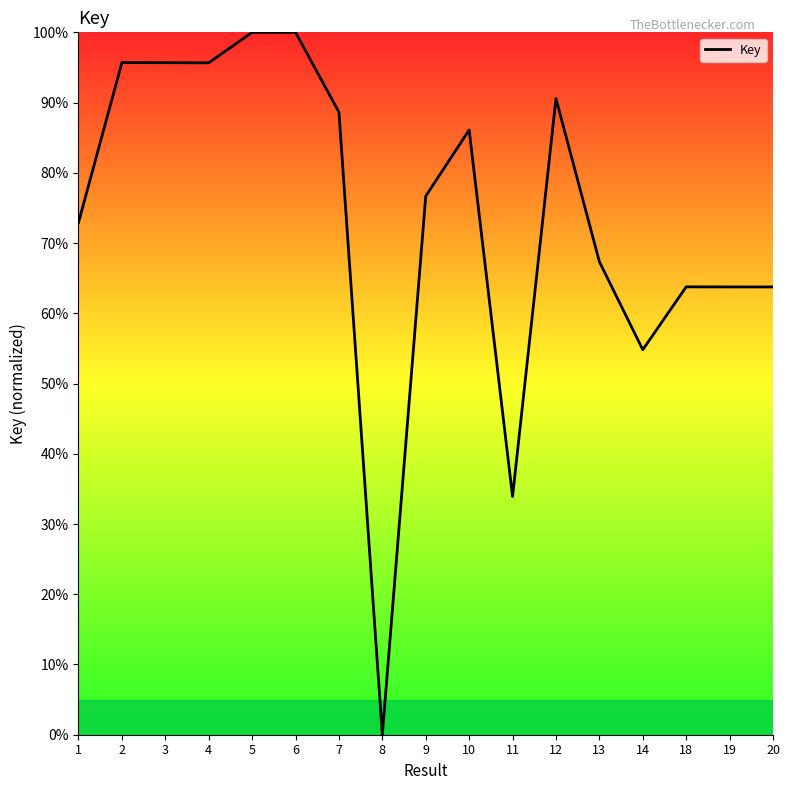

What is the change in value from 8 to 18?

+63.8